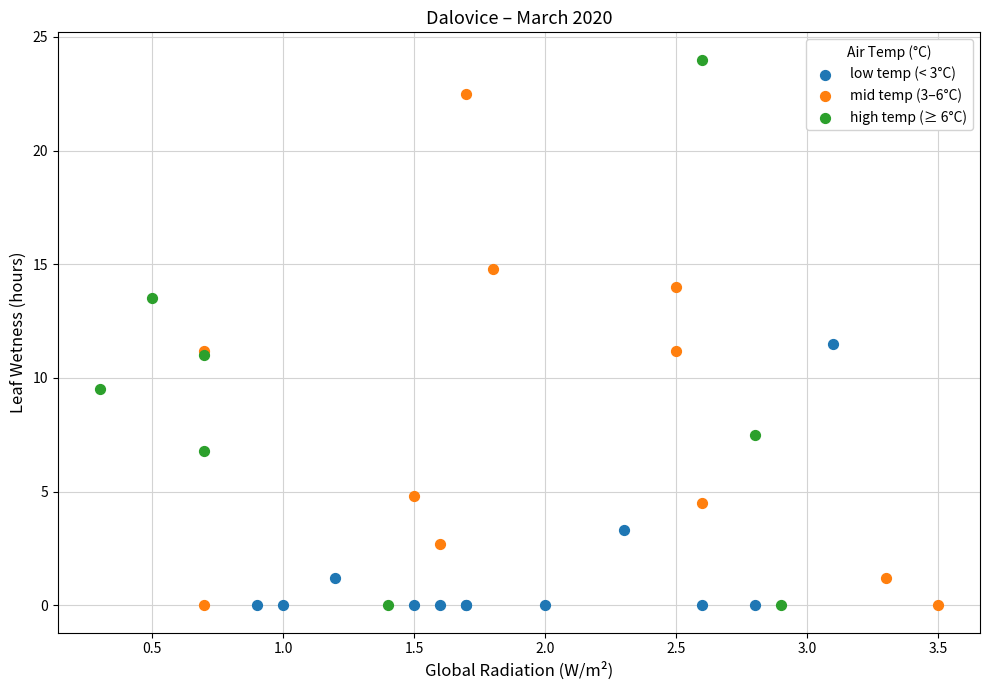

What are all the series names shown in the legend?

low temp (< 3°C), mid temp (3–6°C), high temp (≥ 6°C)